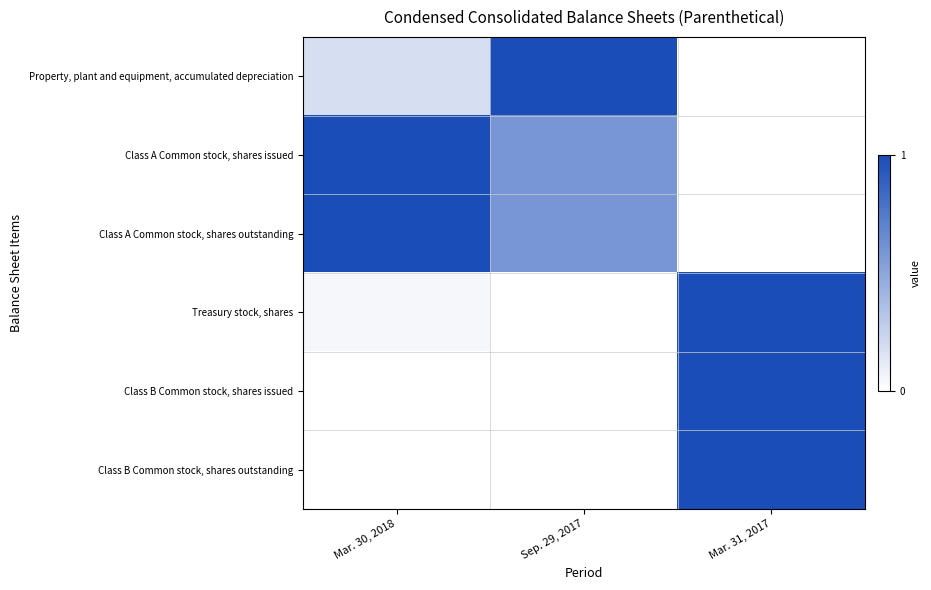

At how many categories does at least one series exceed 0?

3